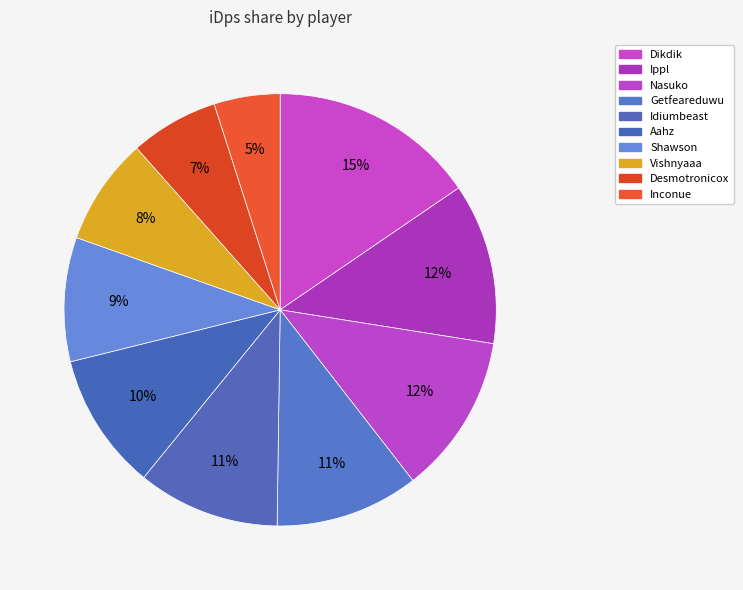

To the nearest percent, what is the difference between the Shawson and Inconue slice percentages?

4%